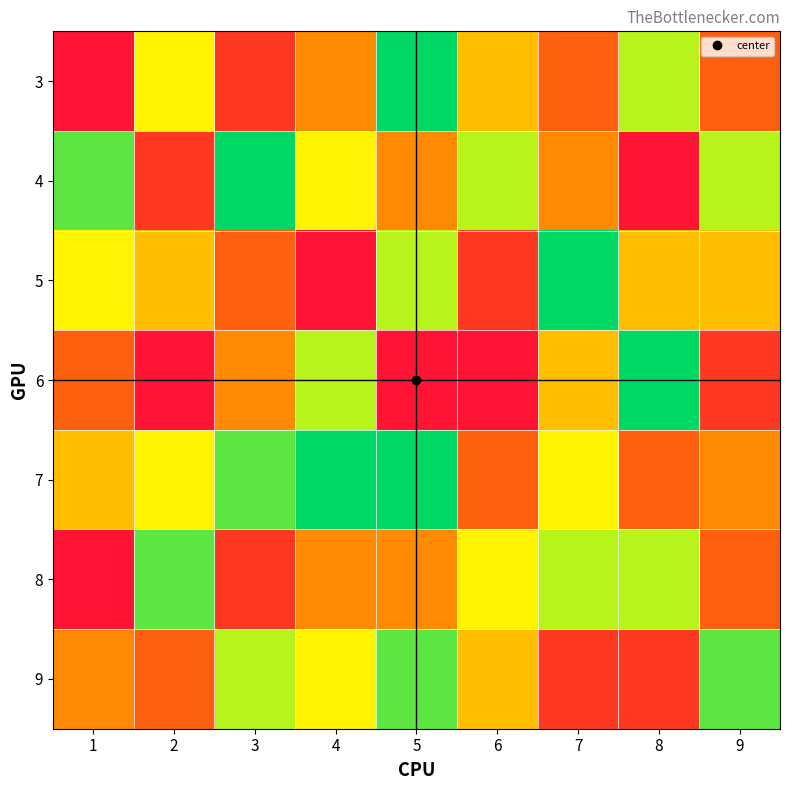

Which has a higher value, 6 or 9?

9